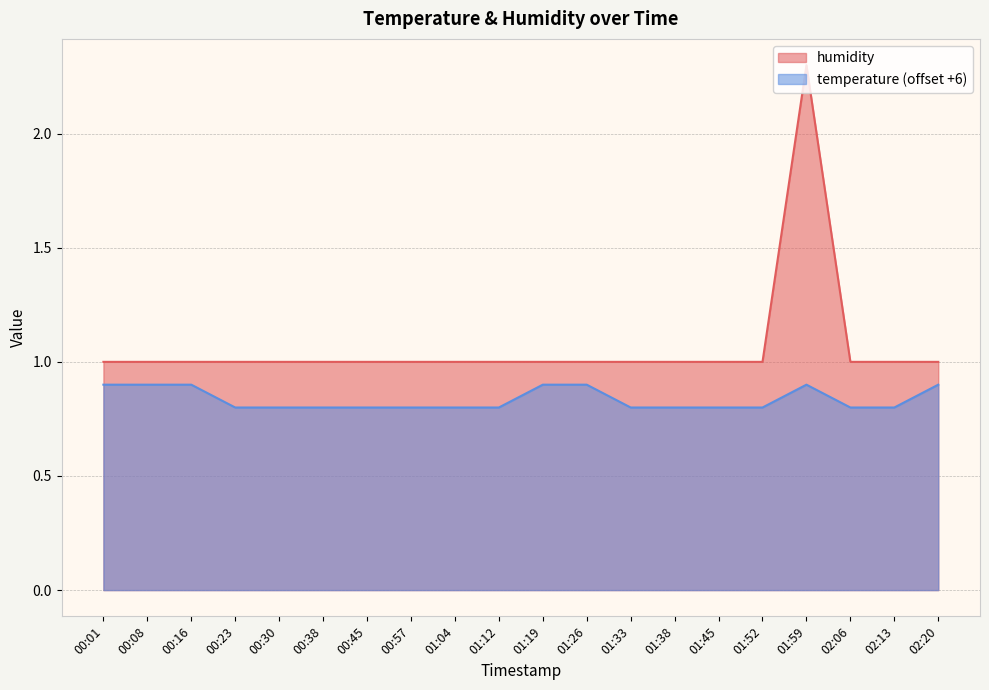

Is it true that temperature equals 0.6 at 02:20?

False